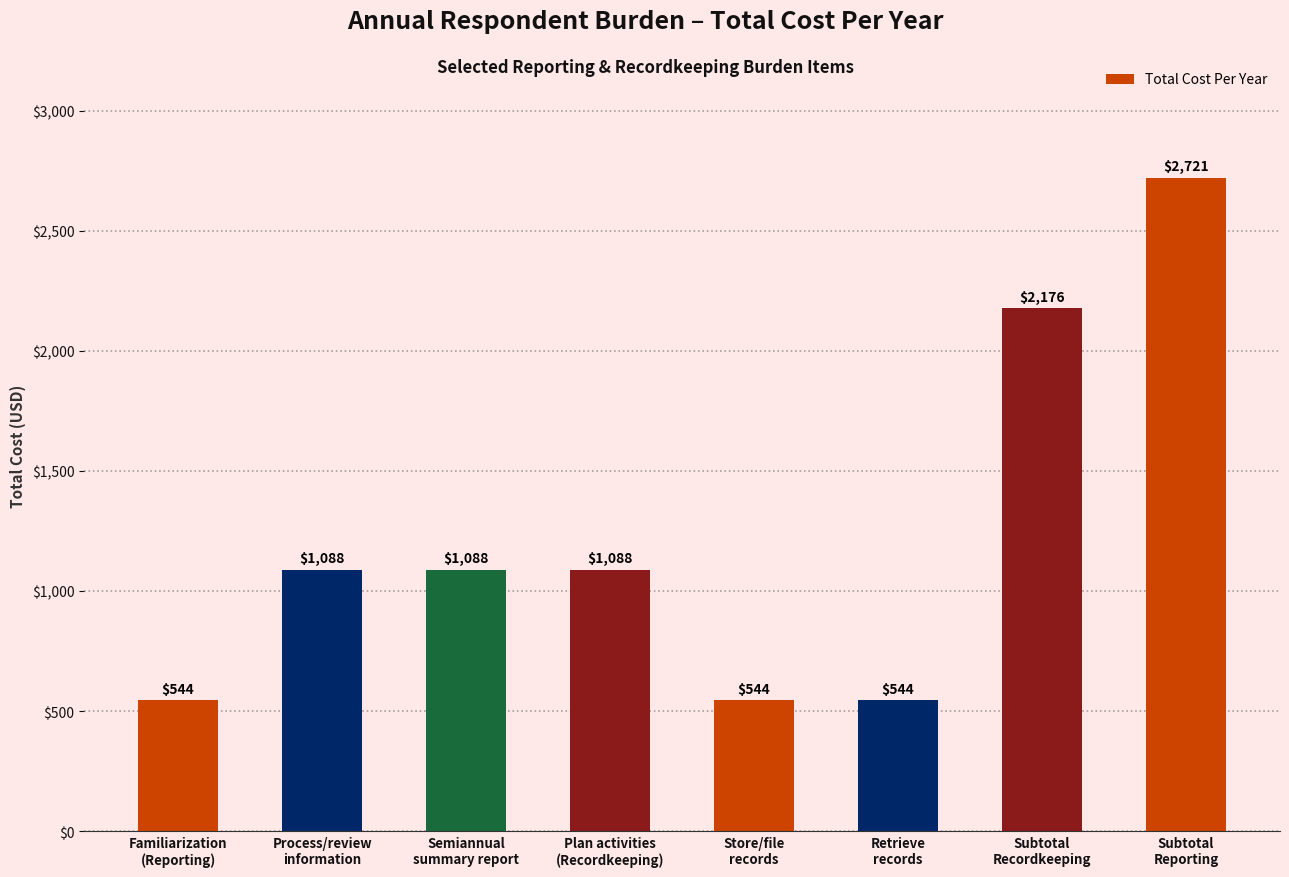

What is the smallest value displayed?

544.1